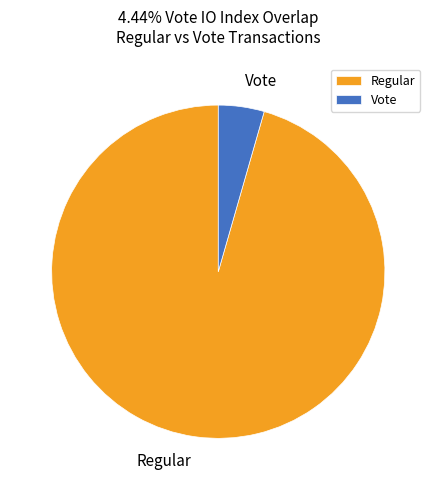

Which has a higher value, Vote or Regular?

Regular